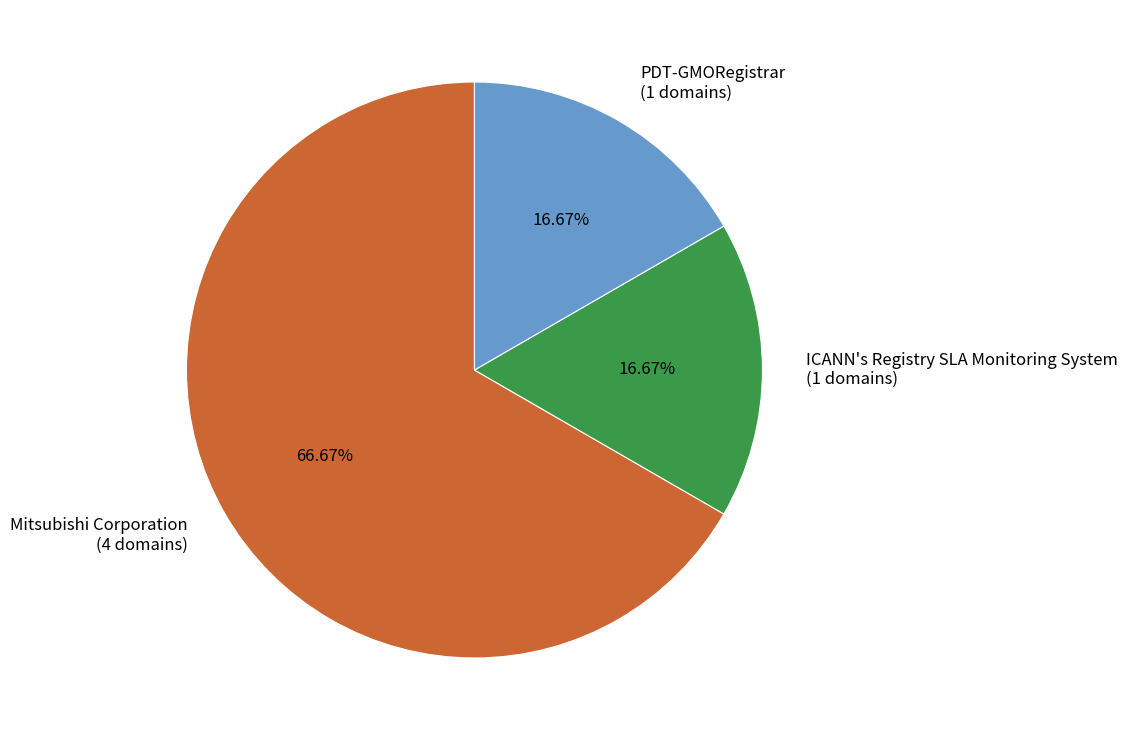

To the nearest percent, what percentage of the pie is Mitsubishi Corporation?

67%